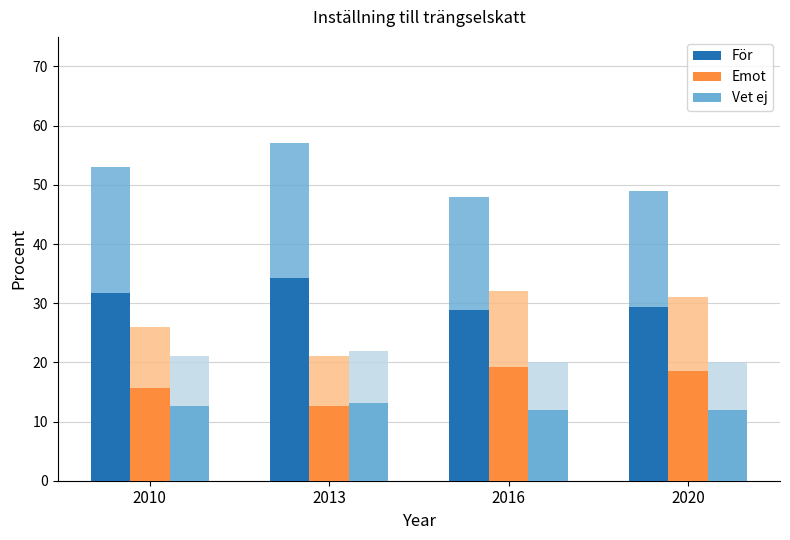

Which series has the largest range (max minus min)?

Emot